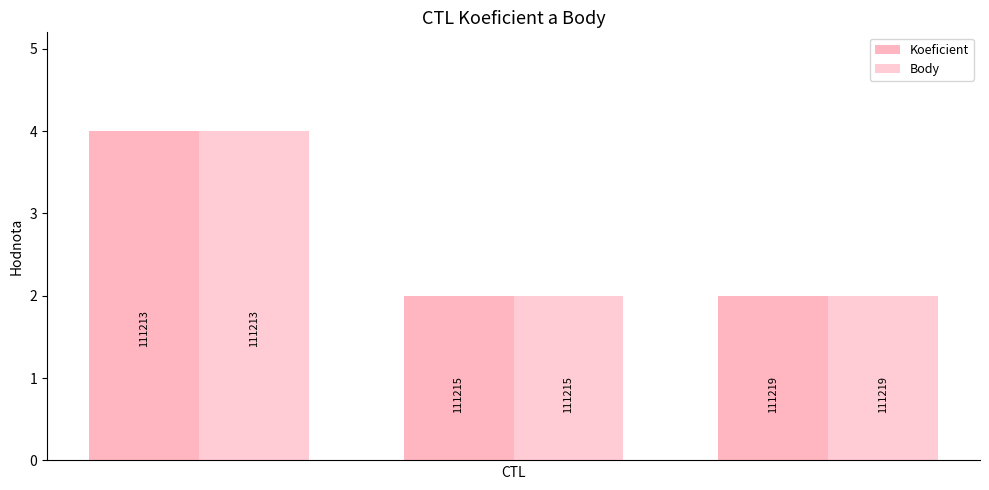

Are the bars grouped side by side (vs. stacked)?

Yes